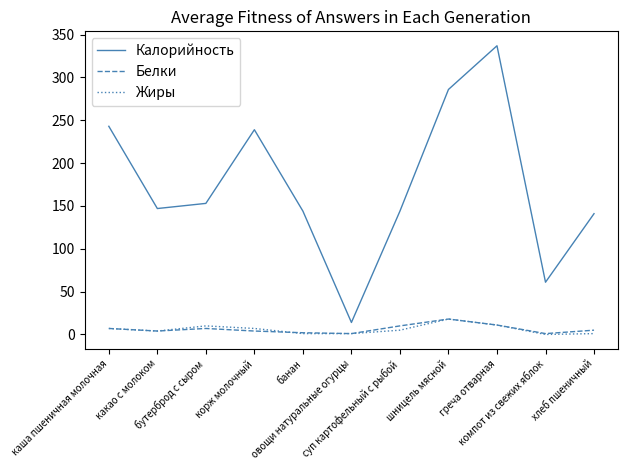

What is the greatest value displayed?

337